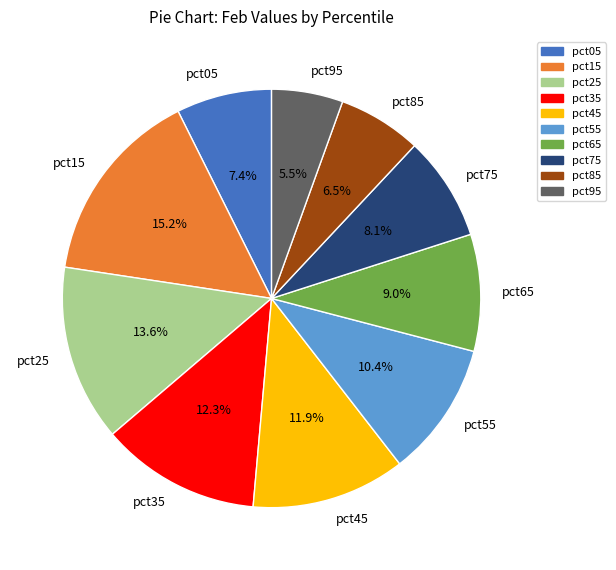

What is the total percentage of pct65 and pct85?

15.5%